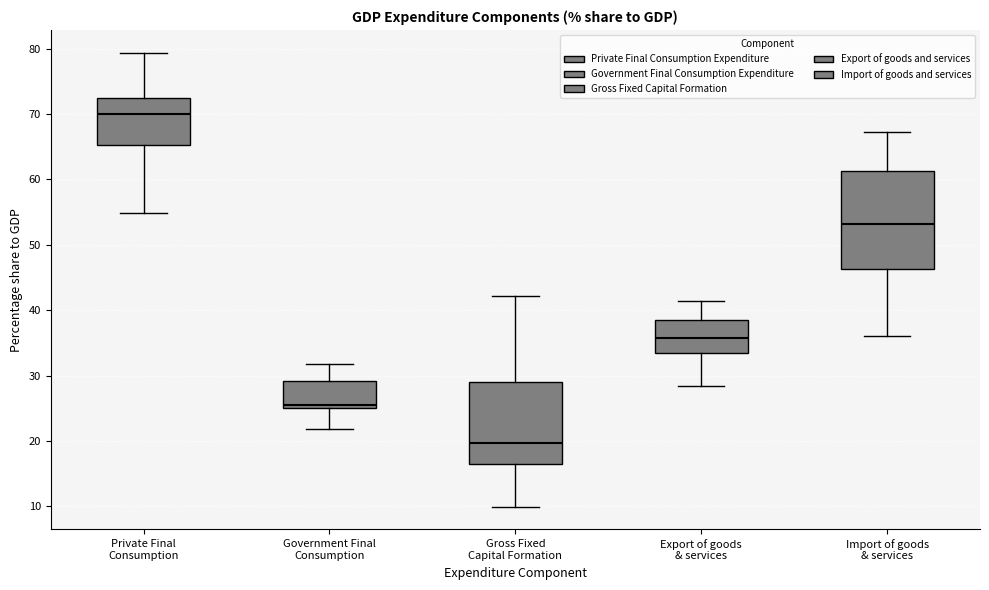

Reading left to right, transcribe this box plot: for each box, give where its median line is, the range the box spans, and where its two whiskers end, as read against the y-axis. The values are not printed on the chart, so give them approximately, as read against the axis.

Private Final Consumption: median 70, box 65 to 72, whiskers 55 to 79
Government Final Consumption: median 26, box 25 to 29, whiskers 22 to 32
Gross Fixed Capital Formation: median 20, box 17 to 29, whiskers 10 to 42
Export of goods & services: median 36, box 33 to 38, whiskers 28 to 41
Import of goods & services: median 53, box 46 to 61, whiskers 36 to 67